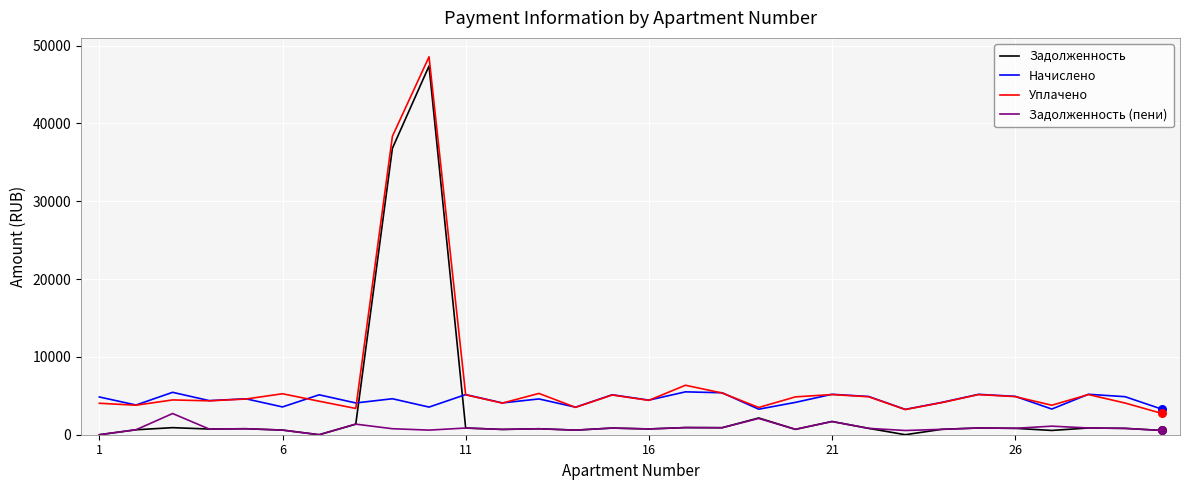

Which series has the largest total across all categories?

Уплачено